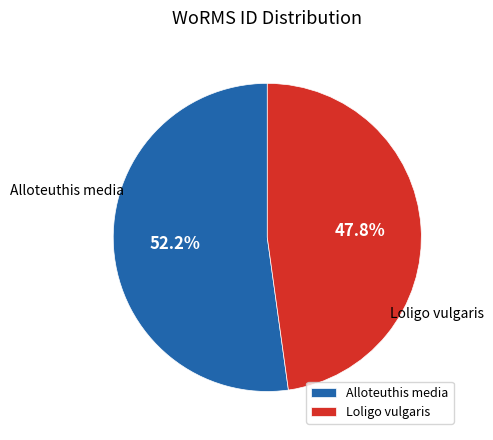

To the nearest percent, what is the difference between the Loligo vulgaris and Alloteuthis media slice percentages?

4%